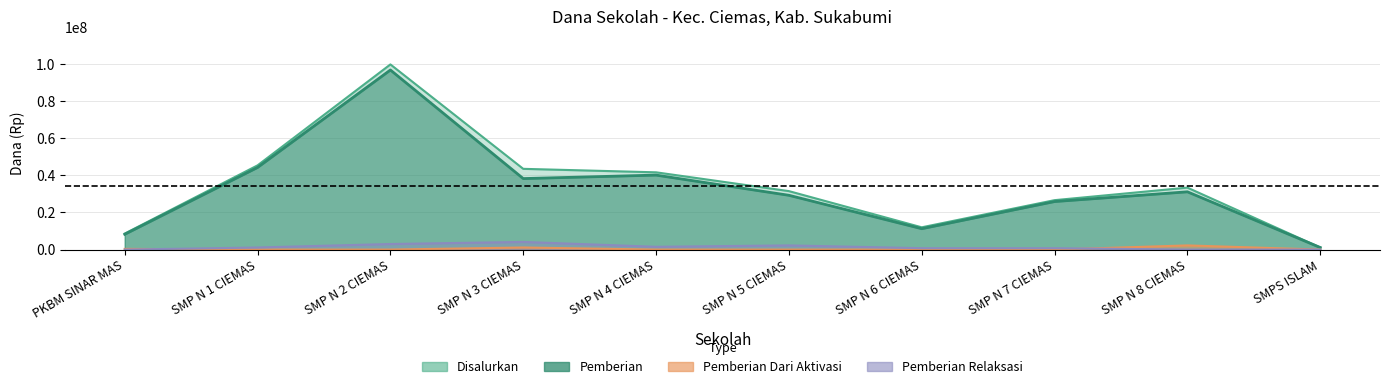

True or false: Pemberian Relaksasi and Pemberian Dari Aktivasi intersect in this chart.

True